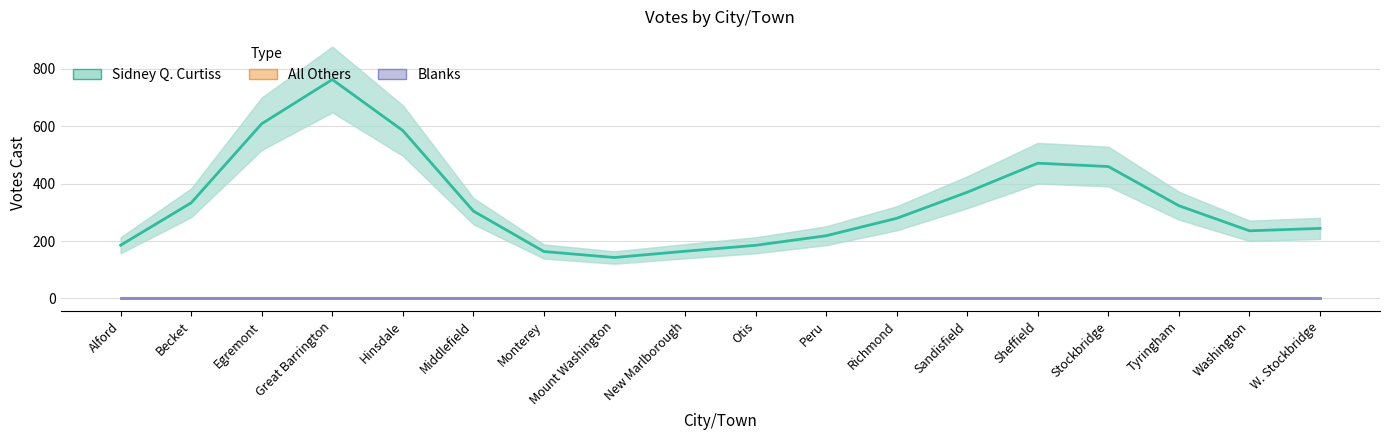

Reading left to right, what are all the values shown in this chart?

Sidney Q. Curtiss: Alford=185.4	Becket=333.1	Egremont=608.7	Great Barrington=762.7	Hinsdale=584.8	Middlefield=304.3	Monterey=163.4	Mount Washington=142.6	New Marlborough=164.4	Otis=185.1	Peru=218.4	Richmond=279.2	Sandisfield=370.0	Sheffield=471.1	Stockbridge=459.5	Tyringham=323.0	Washington=235.6	W. Stockbridge=244.0
All Others: Alford=0.0	Becket=0.0	Egremont=0.0	Great Barrington=0.0	Hinsdale=0.0	Middlefield=0.0	Monterey=0.0	Mount Washington=0.0	New Marlborough=0.0	Otis=0.0	Peru=0.0	Richmond=0.0	Sandisfield=0.0	Sheffield=0.0	Stockbridge=0.0	Tyringham=0.0	Washington=0.0	W. Stockbridge=0.0
Blanks: Alford=0.0	Becket=0.0	Egremont=0.0	Great Barrington=0.0	Hinsdale=0.0	Middlefield=0.0	Monterey=0.0	Mount Washington=0.0	New Marlborough=0.0	Otis=0.0	Peru=0.0	Richmond=0.0	Sandisfield=0.0	Sheffield=0.0	Stockbridge=0.0	Tyringham=0.0	Washington=0.0	W. Stockbridge=0.0